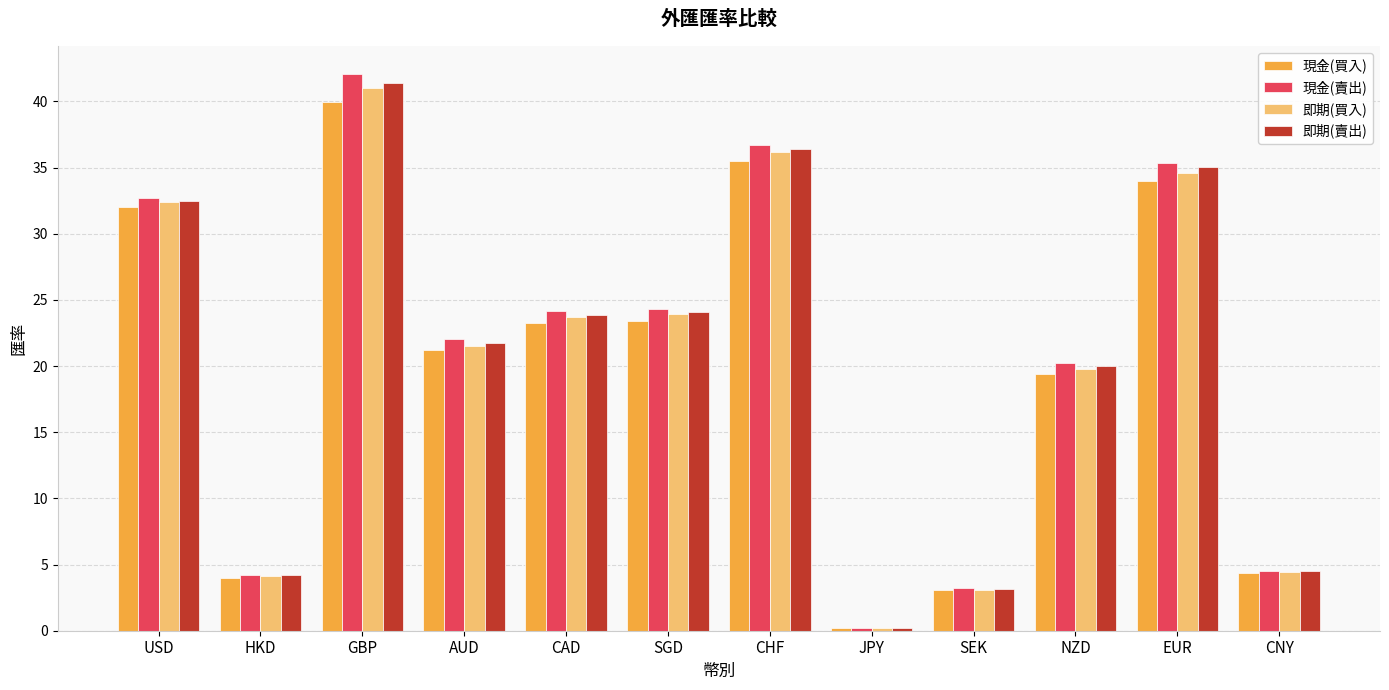

List the series in order of their overall mean, highest first.

現金(賣出), 即期(賣出), 即期(買入), 現金(買入)